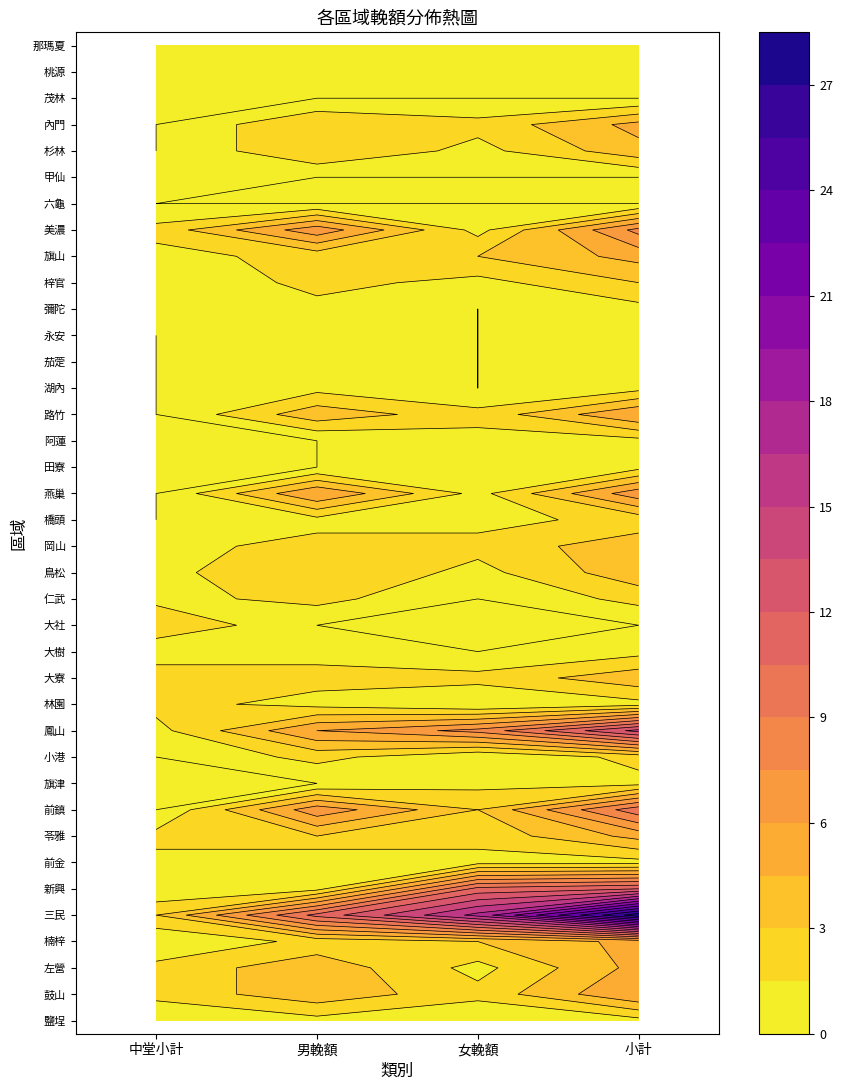

Rank the series by their maximum value, from highest to lowest.

三民, 鳳山, 新興, 前鎮, 美濃, 燕巢, 鼓山, 路竹, 左營, 楠梓, 苓雅, 旗山, 內門, 大寮, 鳥松, 岡山, 杉林, 大社, 梓官, 小港, 林園, 仁武, 橋頭, 鹽埕, 前金, 旗津, 大樹, 田寮, 阿蓮, 湖內, 茄萣, 永安, 彌陀, 甲仙, 六龜, 茂林, 桃源, 那瑪夏